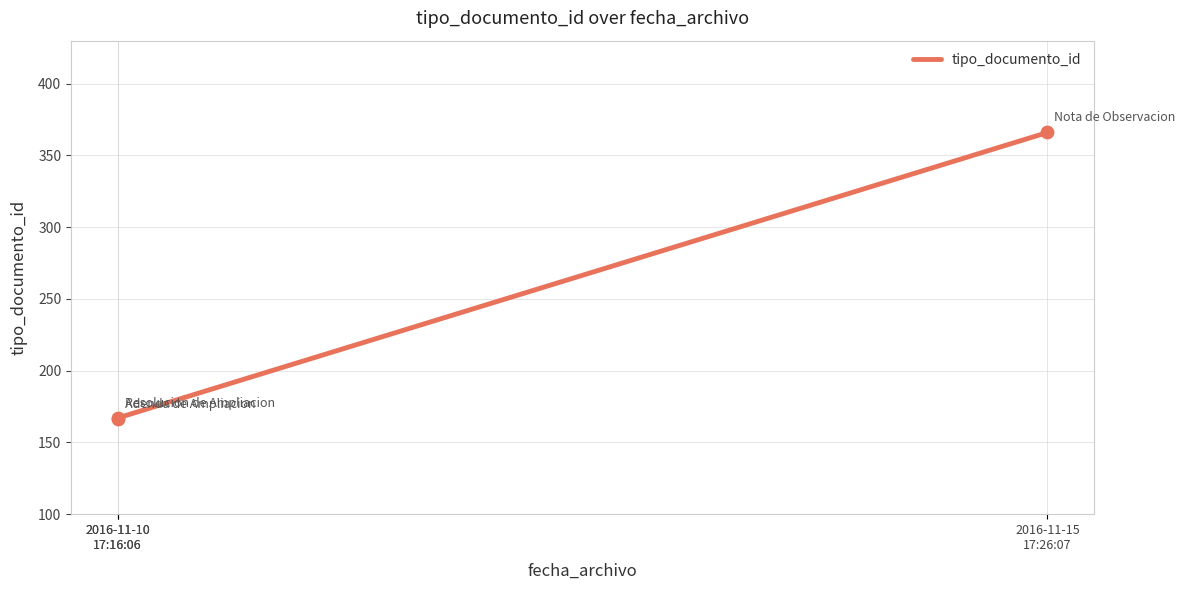

What is the ratio of the value at 2016-11-10
17:16:06 to the value at 2016-11-15
17:26:07?

0.5